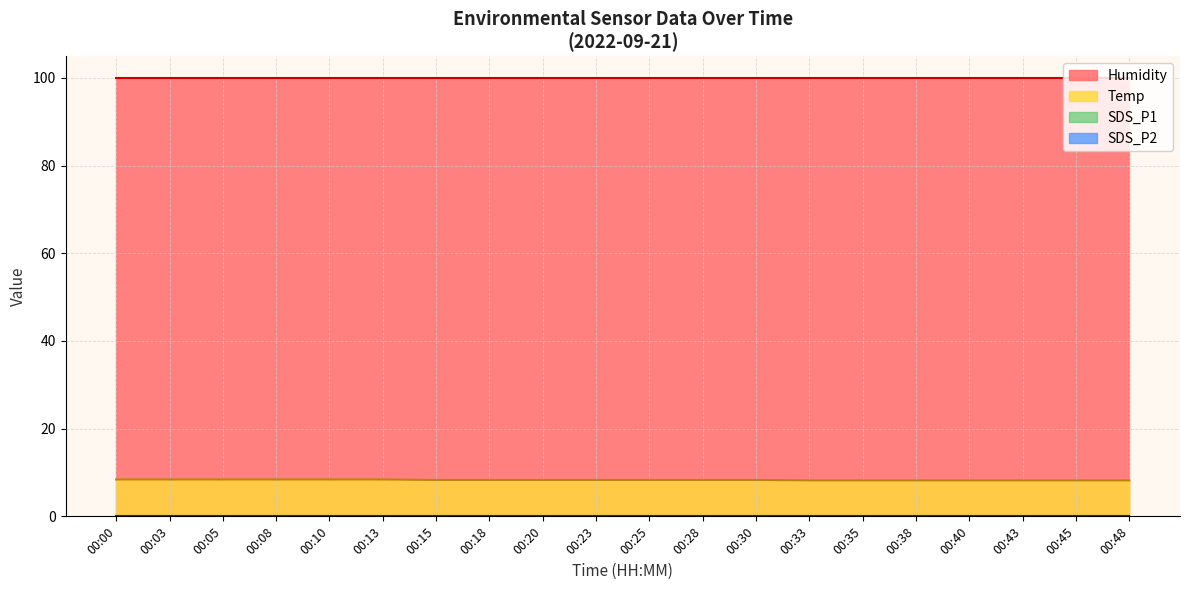

How many lines are shown in the chart?

4